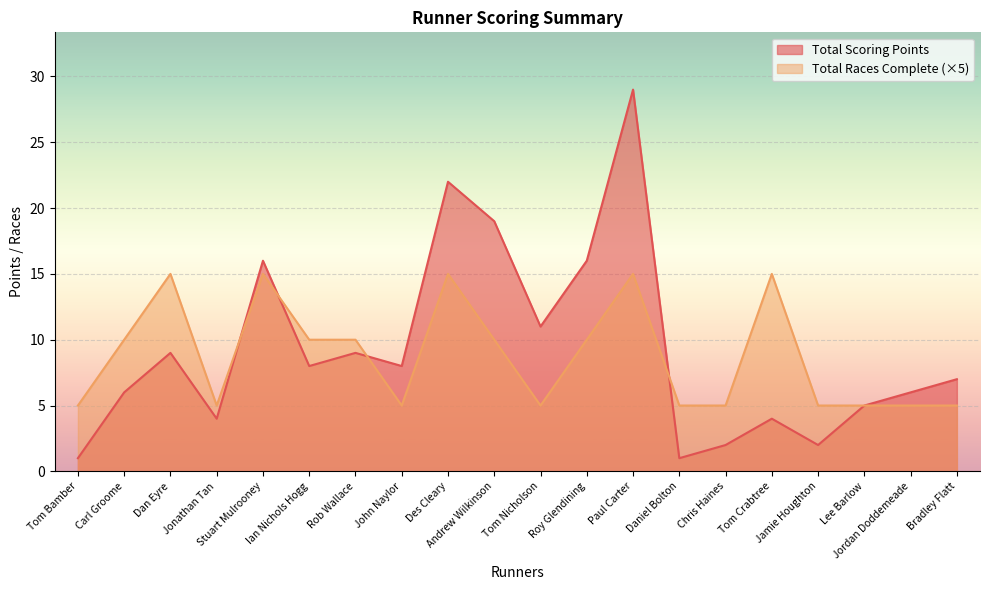

What is the sum of all Total Scoring Points values?

185